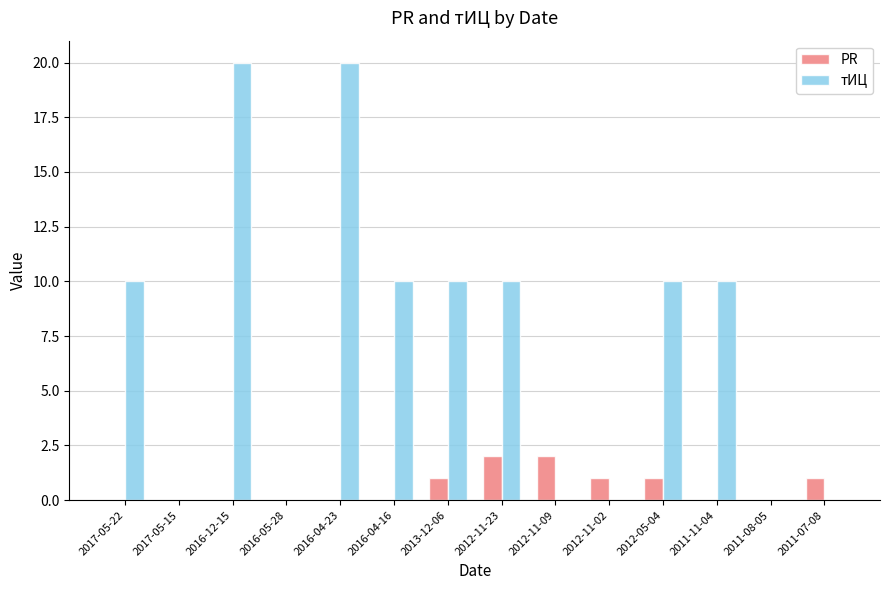

Is the value of тИЦ at 2017-05-22 greater than the value of PR at 2017-05-15?

Yes